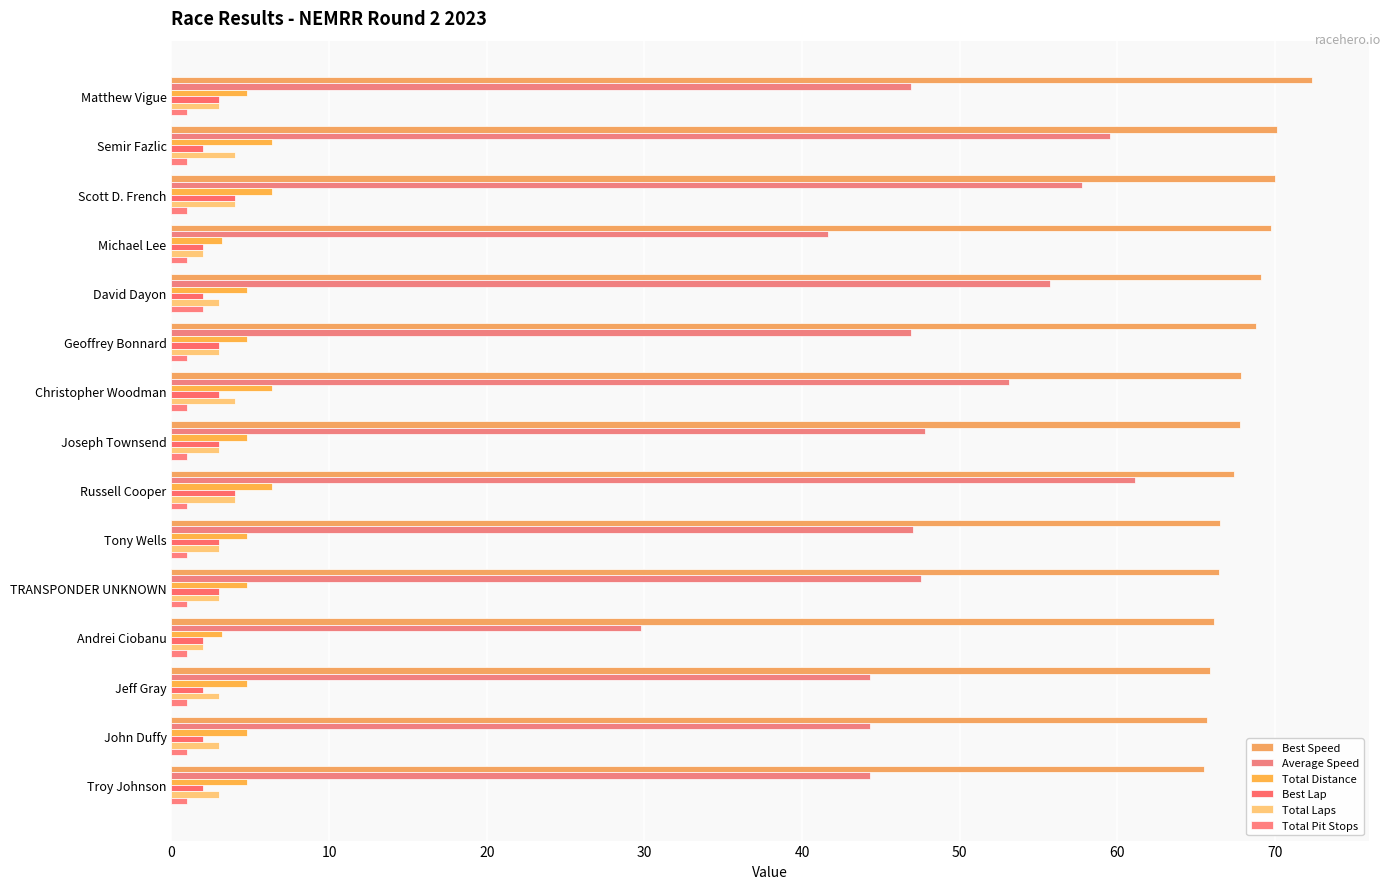

How many series are shown in this chart?

6